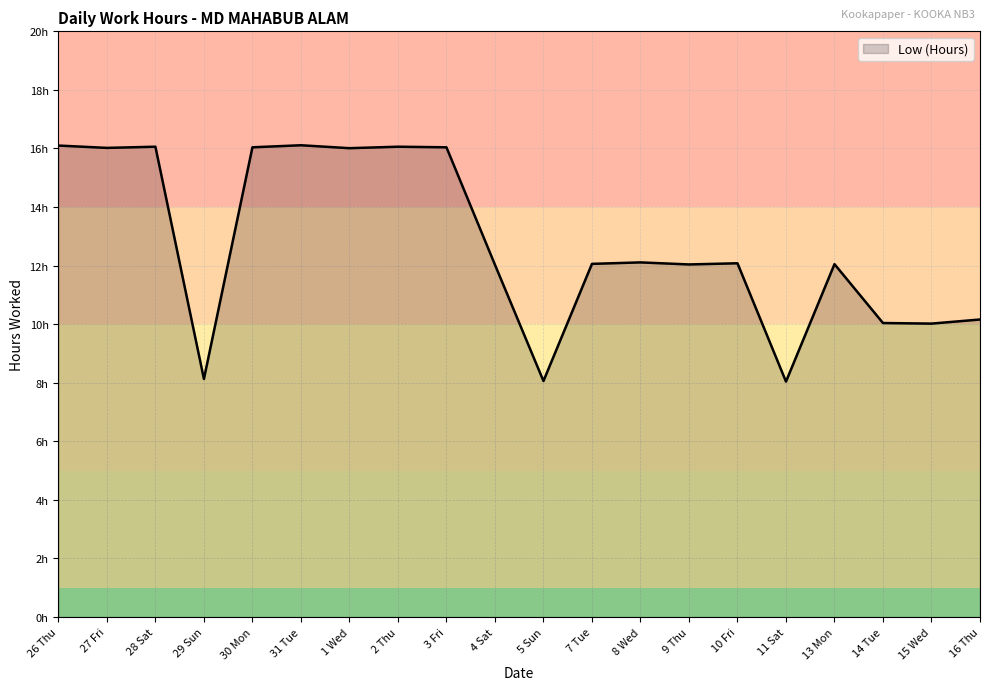

Is this an area chart (filled region under the line)?

Yes